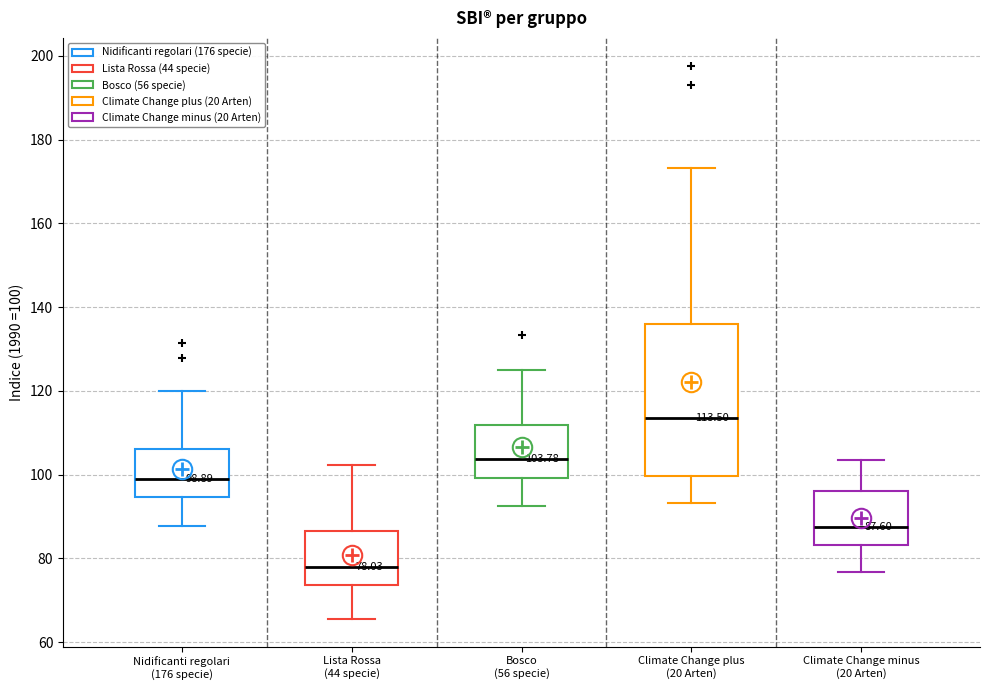

Which box is the tallest, from its lower edge to its upper edge?

Climate Change plus (20 Arten)